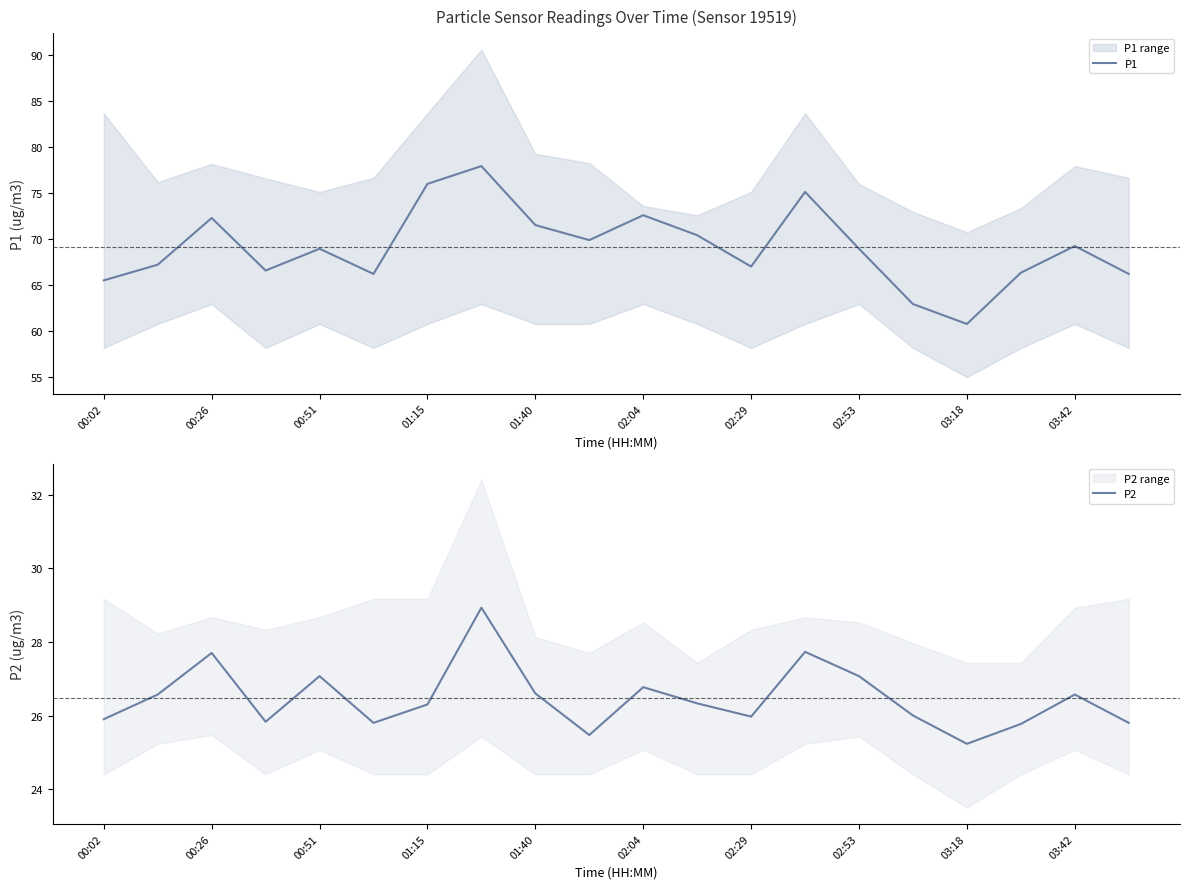

True or false: P2 and P1 cross at least once.

False